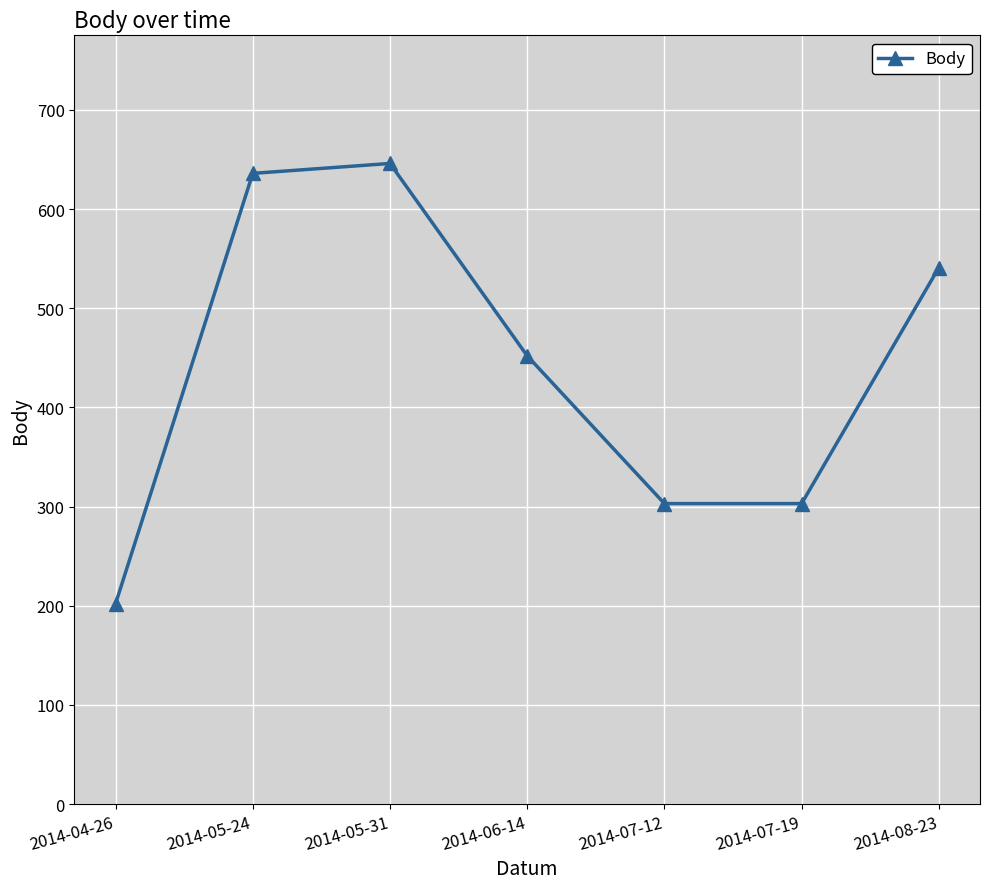

What is the ratio of the value at 2014-05-31 to the value at 2014-06-14?

1.4